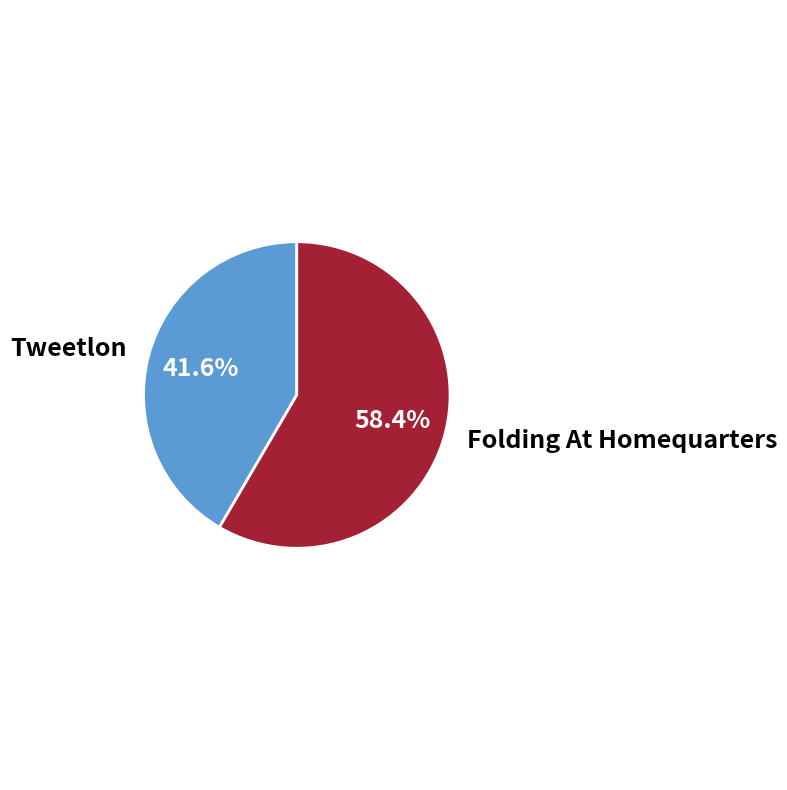

Does Tweetlon represent more than half of the total?

No